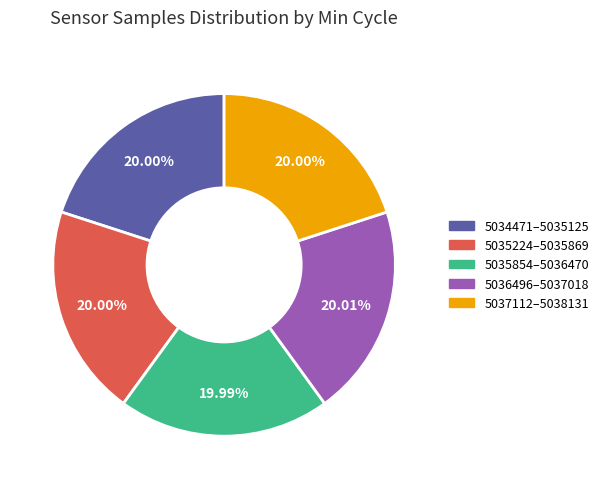

To the nearest percent, what is the average slice percentage?

20%